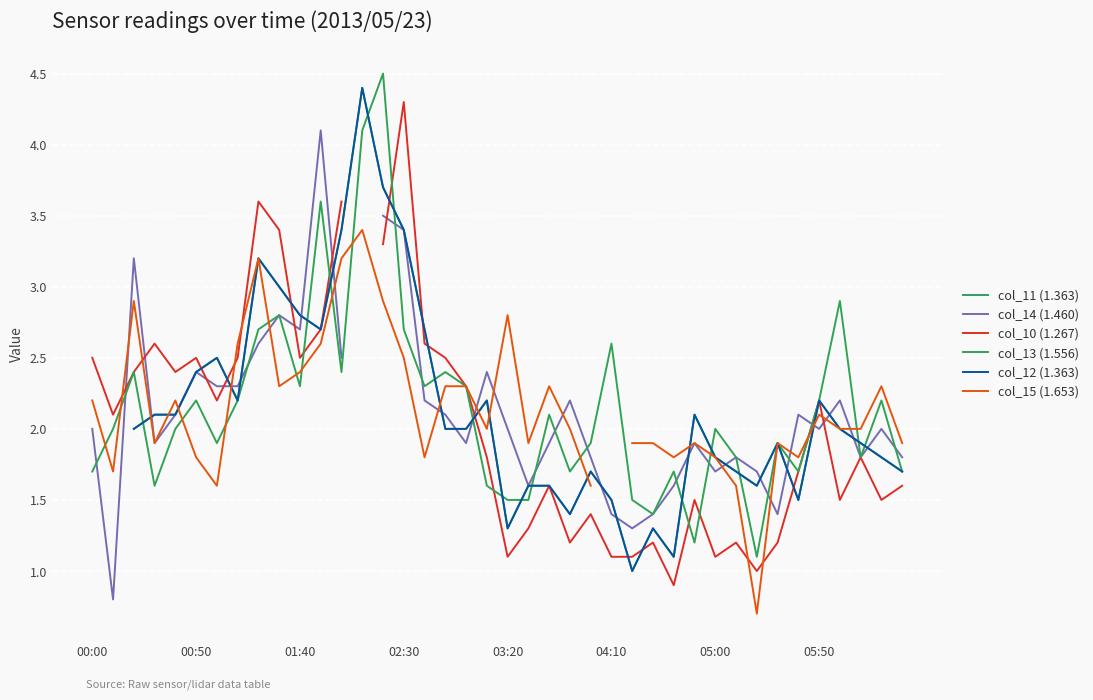

How many positive values does the col_11 (1.363) series have?

39